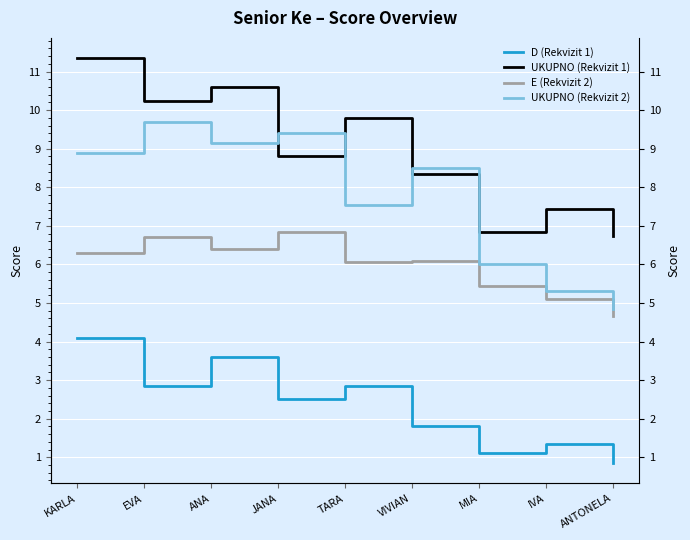

True or false: UKUPNO (Rekvizit 1) and D (Rekvizit 1) cross at least once.

False